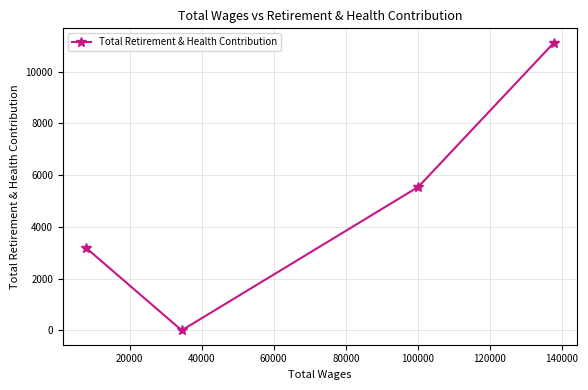

What is the maximum value shown in the chart?

11117